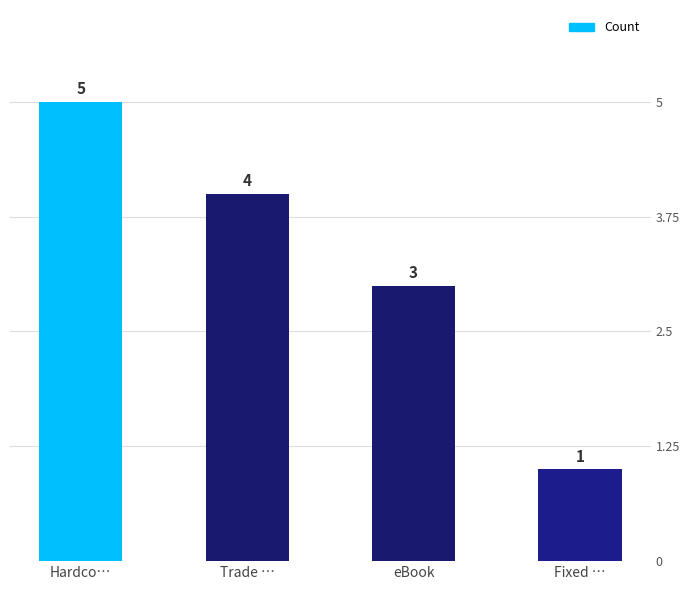

What is the sum of all values?

13